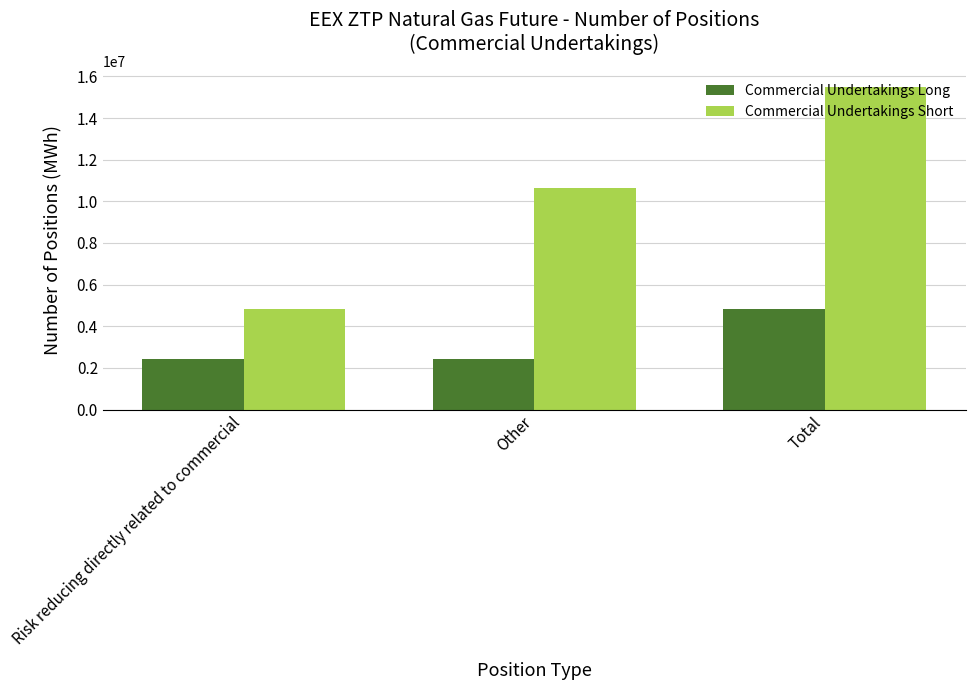

What is the total value across all series at Risk reducing directly related to commercial?

7235142